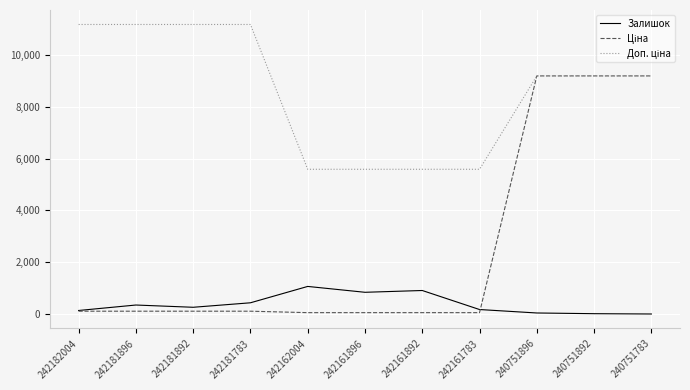

What is the greatest value displayed?

11169.0